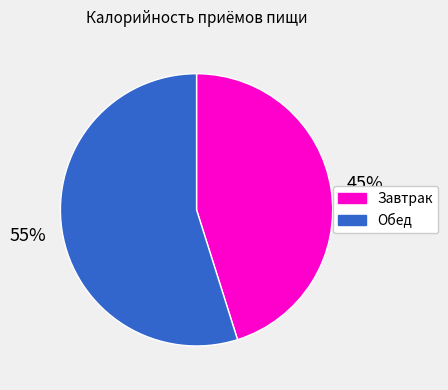

To the nearest percent, what portion does Завтрак represent?

45%